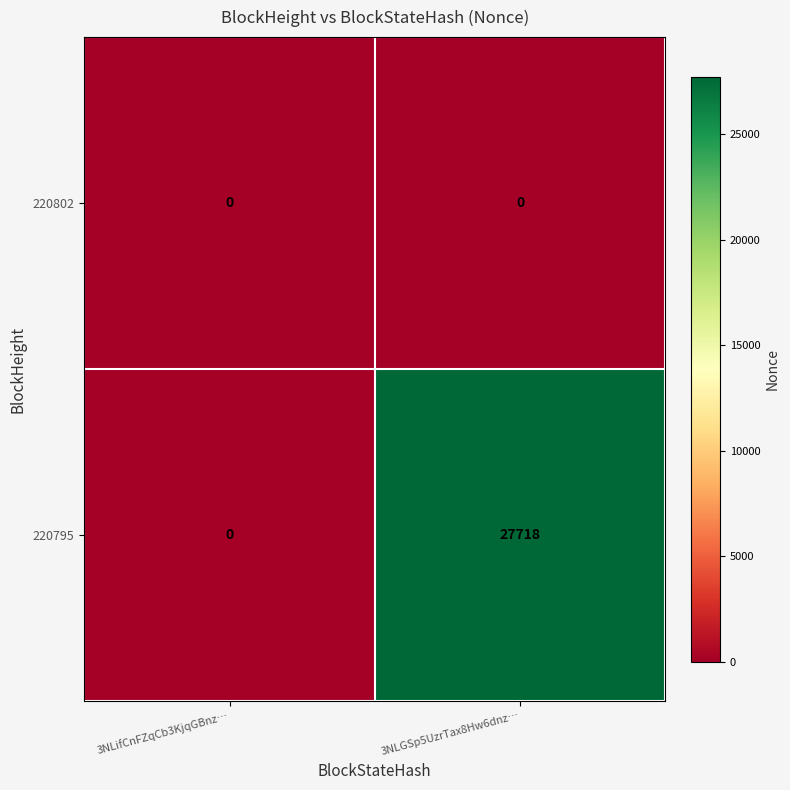

True or false: 220802 has a value of 0 at 3NLGSp5UzrTax8Hw6dnz….

True